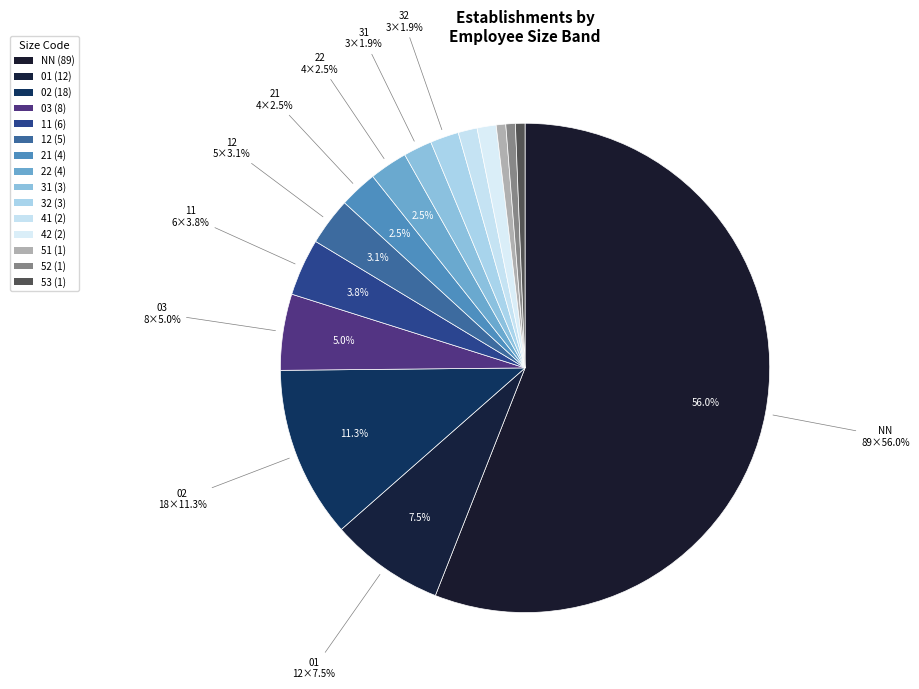

What is the ratio of the value at 02 to the value at 31?

6.0